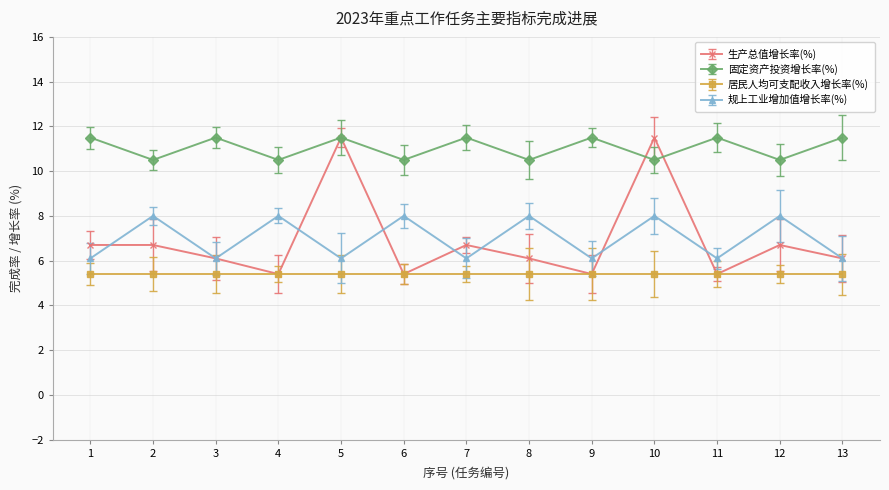

Is the value of 规上工业增加值增长率(%) at 13 greater than the value of 固定资产投资增长率(%) at 11?

No